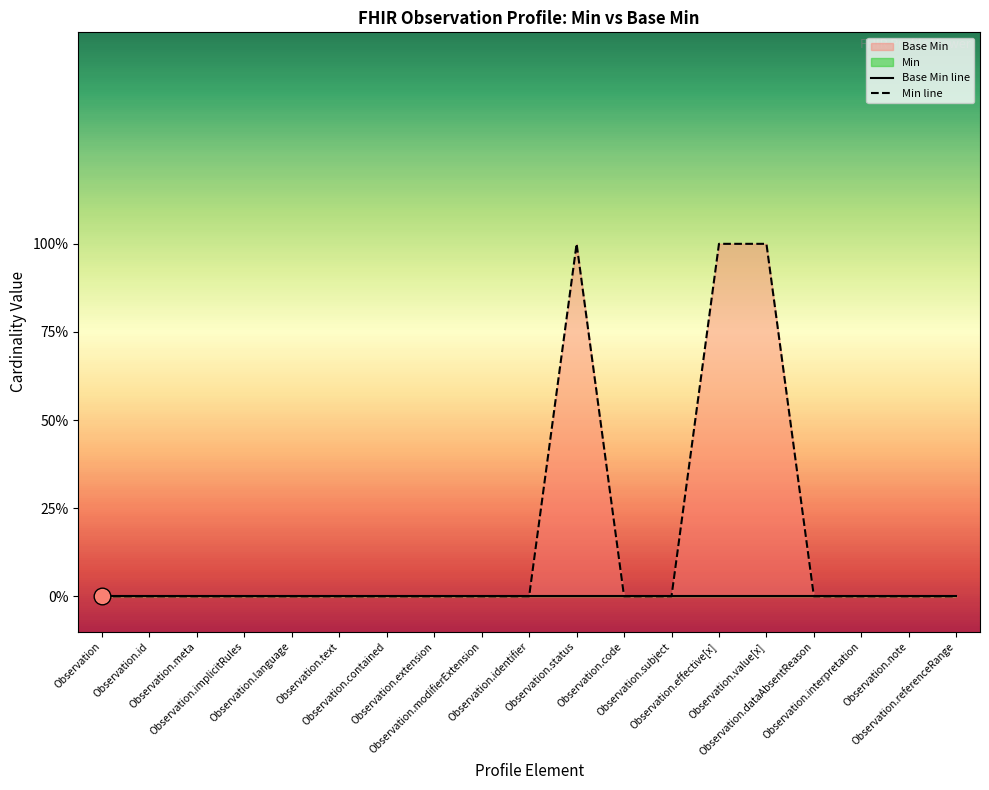

At which category is the sum across all series the highest?

Observation.status